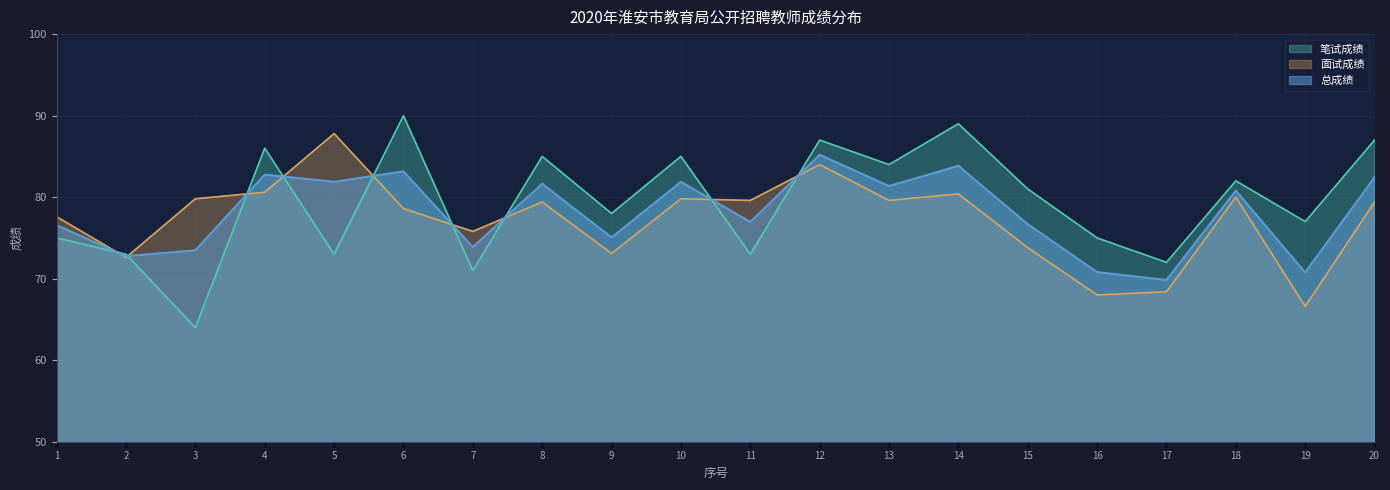

Rank the categories by 面试成绩 value from highest to lowest.

5, 12, 4, 14, 18, 3, 10, 11, 13, 8, 20, 6, 1, 7, 15, 9, 2, 17, 16, 19